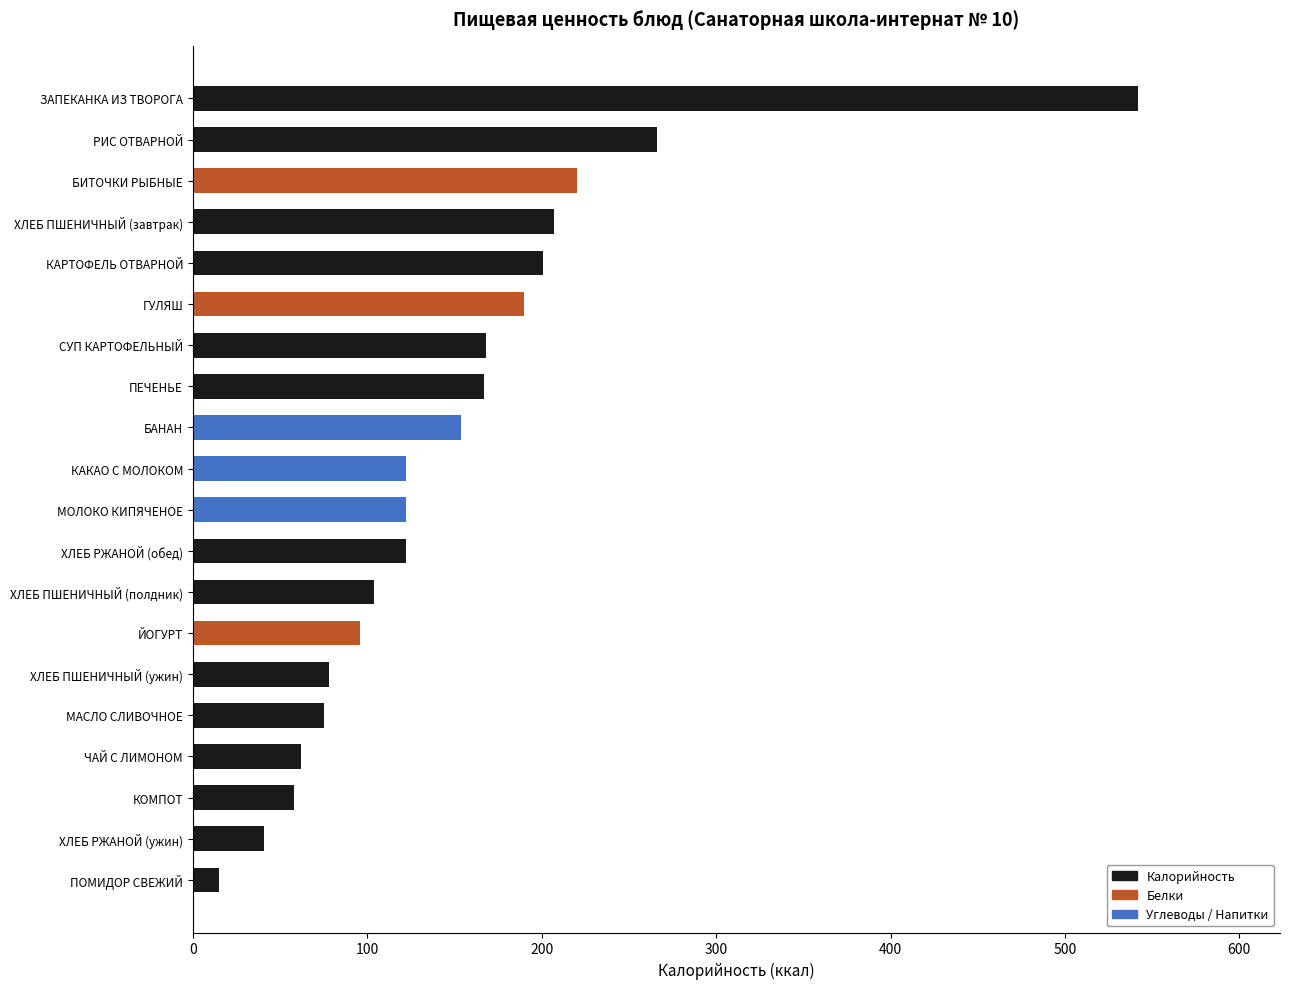

Which has a higher value, БАНАН or ЧАЙ С ЛИМОНОМ?

БАНАН